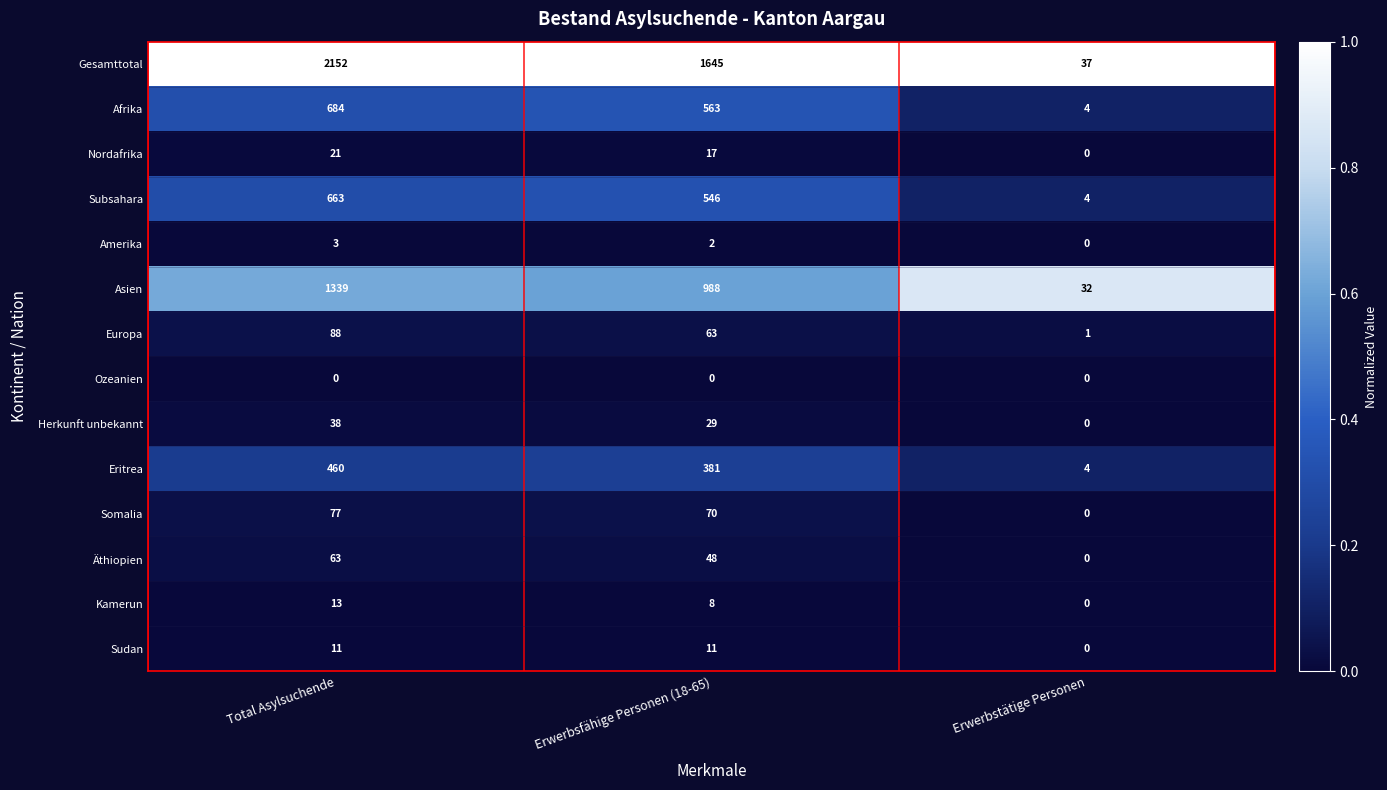

What is the spread (max minus min) of values at Erwerbsfähige Personen (18-65)?

1645